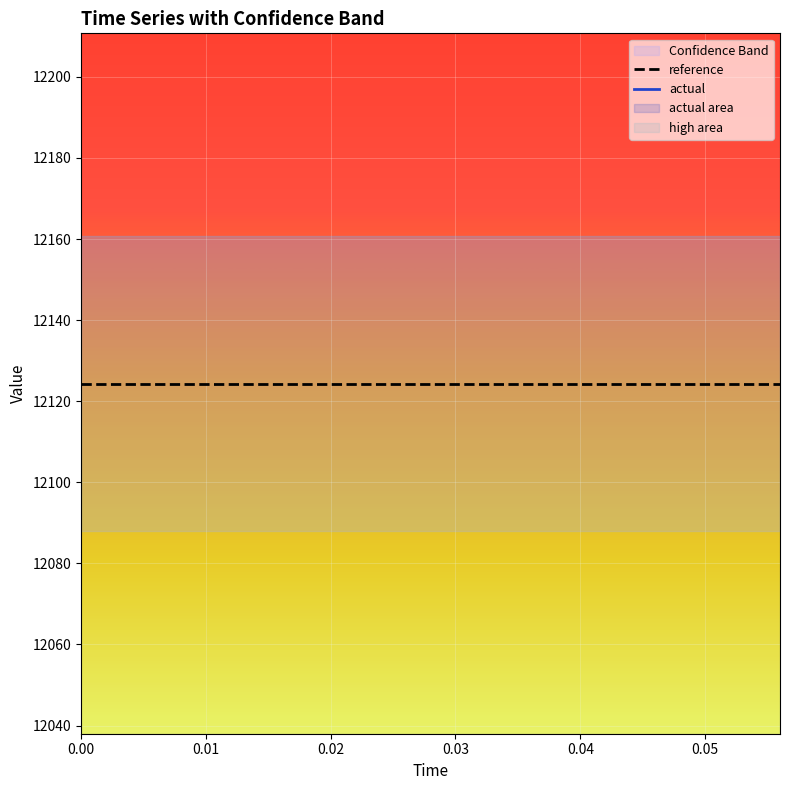

Which series has the widest spread of values?

reference